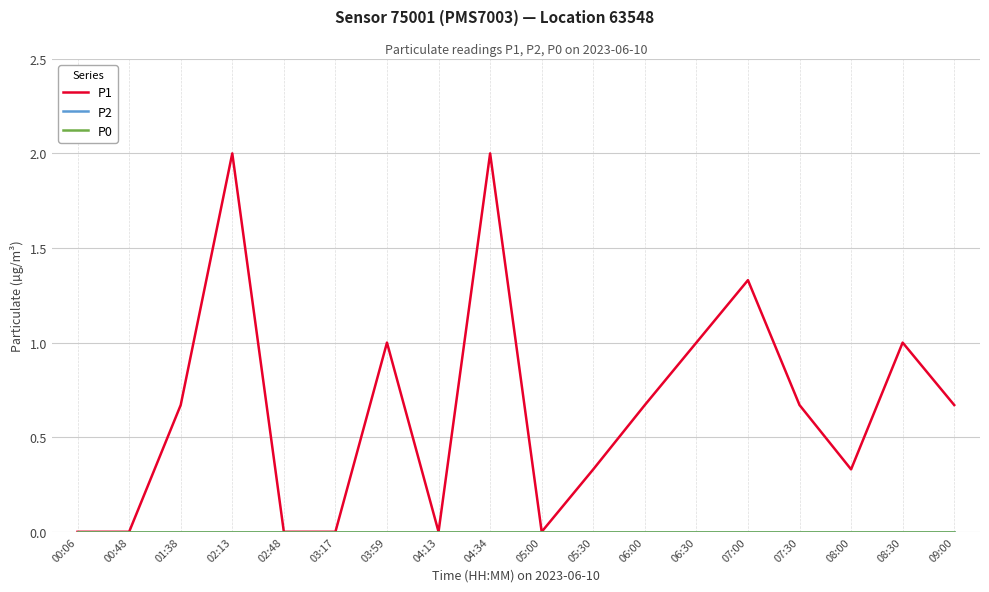

What position from the right is 04:34?

10